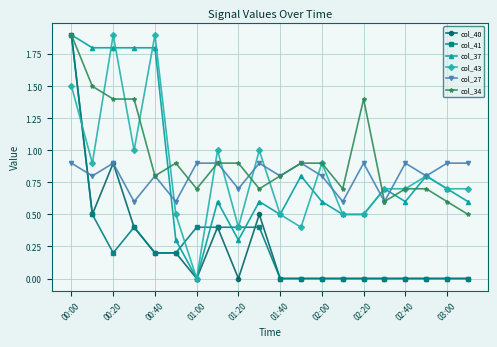

How many intersections are there between col_27 and col_41?

1